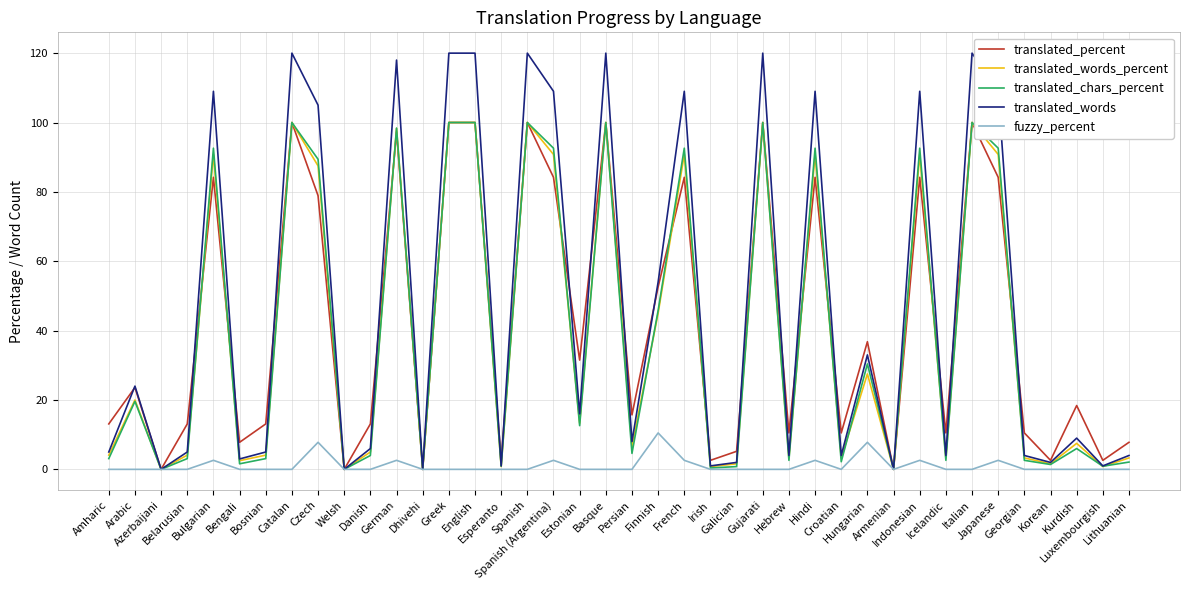

Where does the translated_words series first go above 9?

Arabic